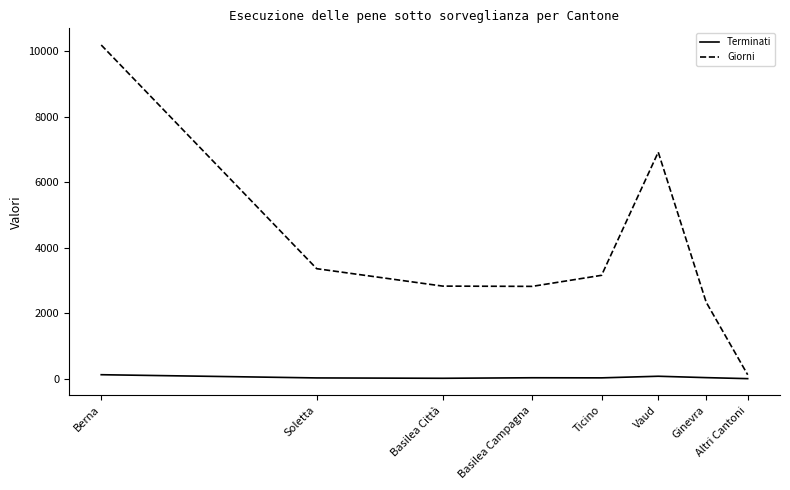

Which series has the largest range (max minus min)?

Giorni